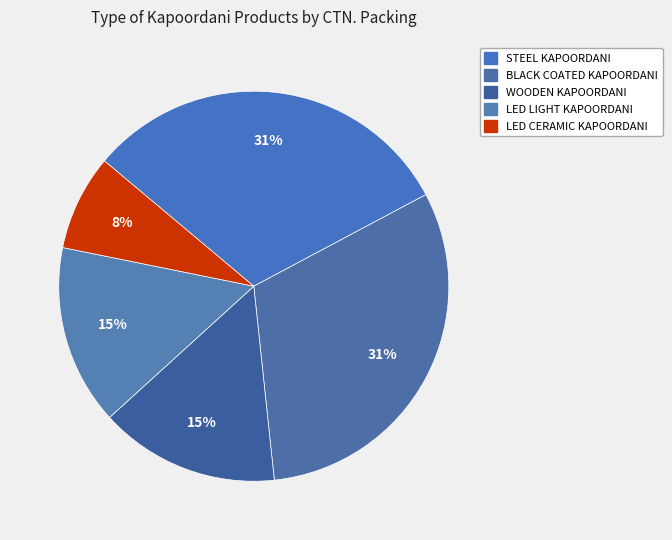

To the nearest percent, what is the difference between the STEEL KAPOORDANI and LED LIGHT KAPOORDANI slice percentages?

16%